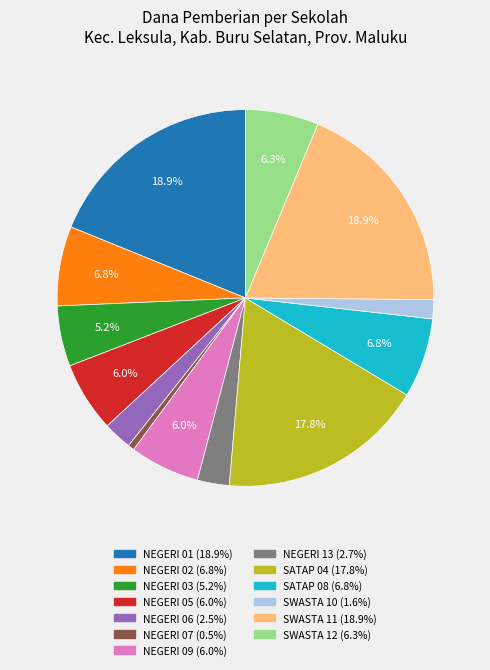

How many slices are in this pie chart?

13